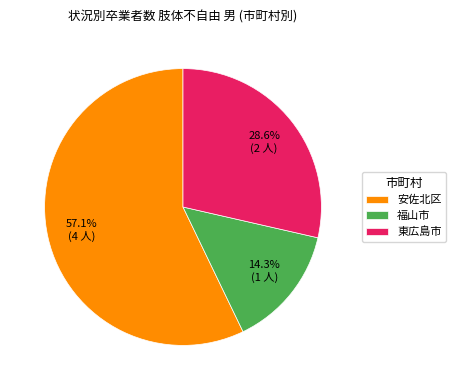

Does 安佐北区 account for over 50% of the chart?

Yes